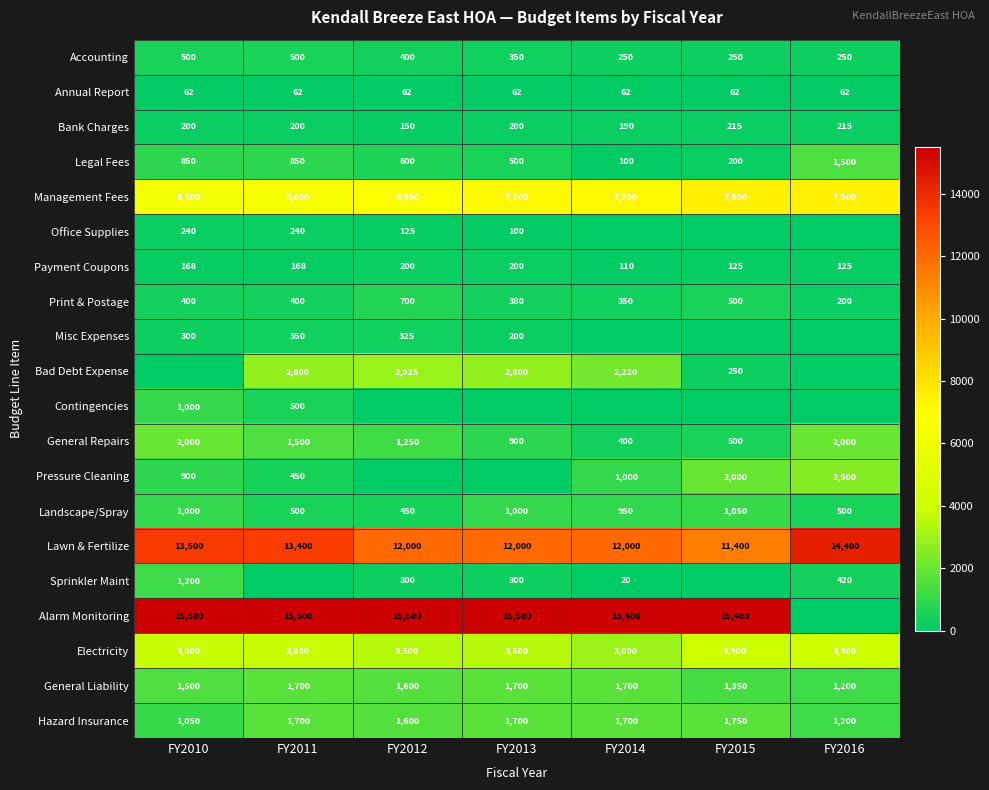

Which has a higher value, FY2014 or FY2011?

FY2011